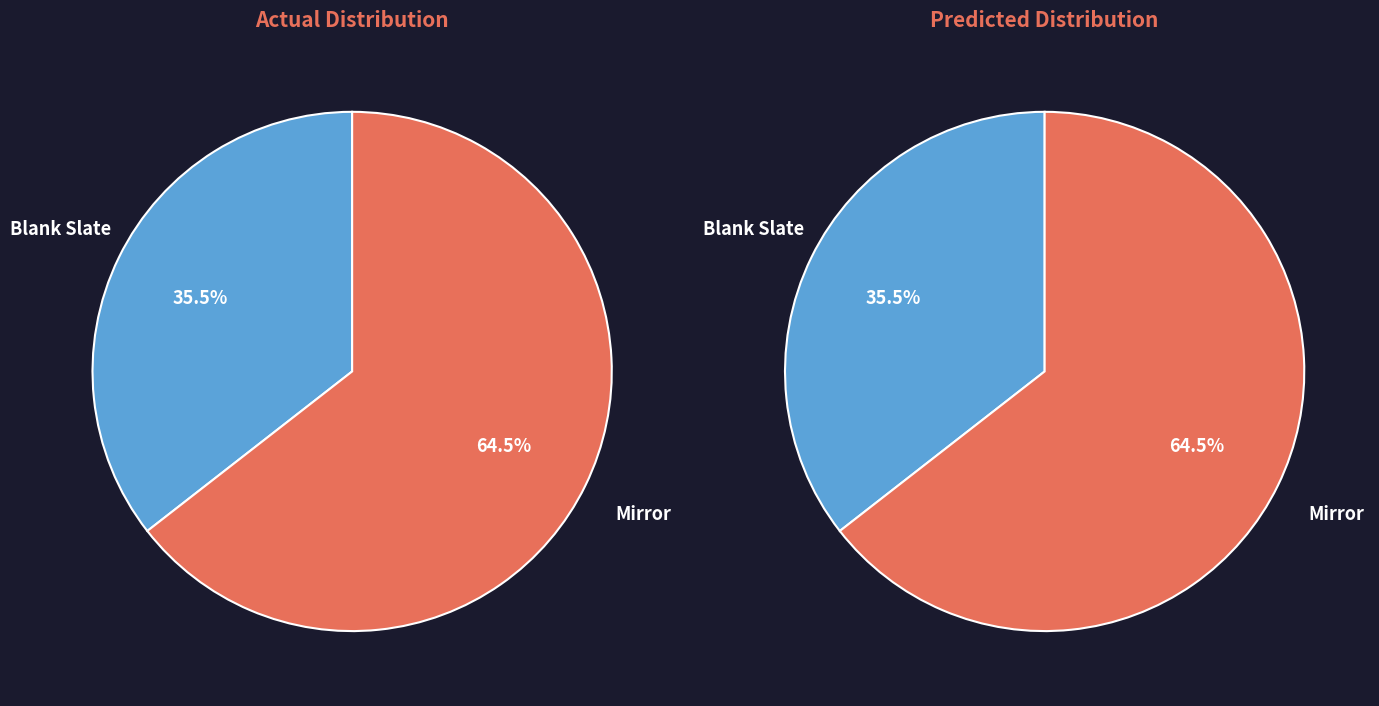

True or false: Mirror accounts for 64% of the total.

True